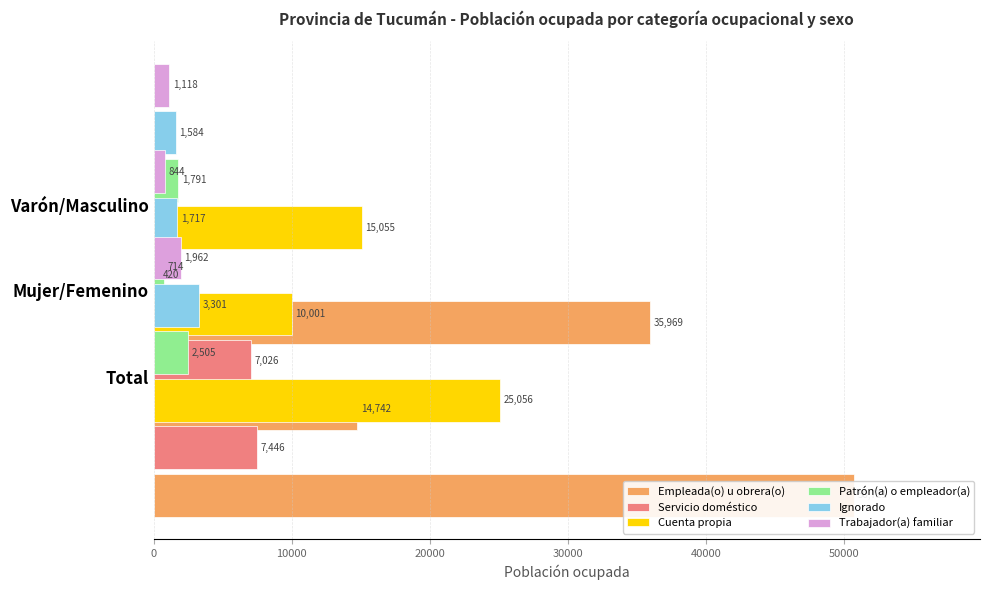

The value of Ignorado at Mujer/Femenino is 5145. True or false?

False